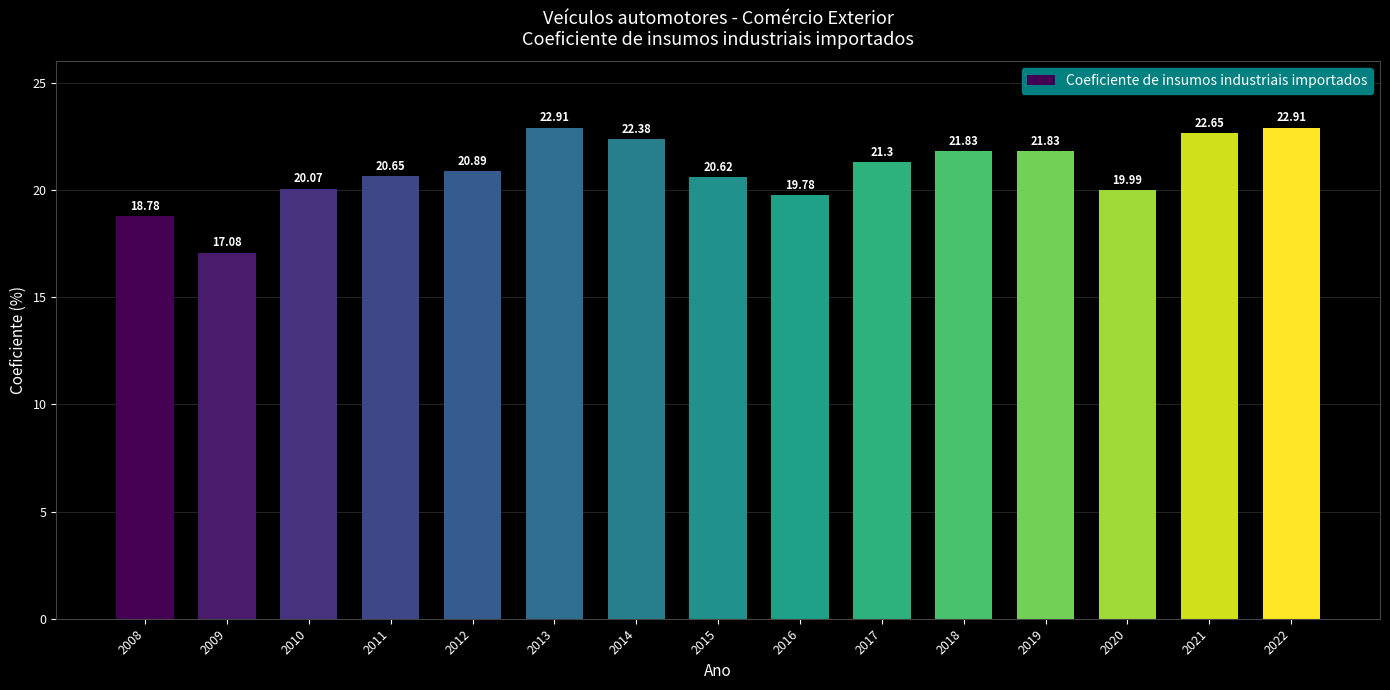

What is the difference between the second highest and minimum values?

5.8